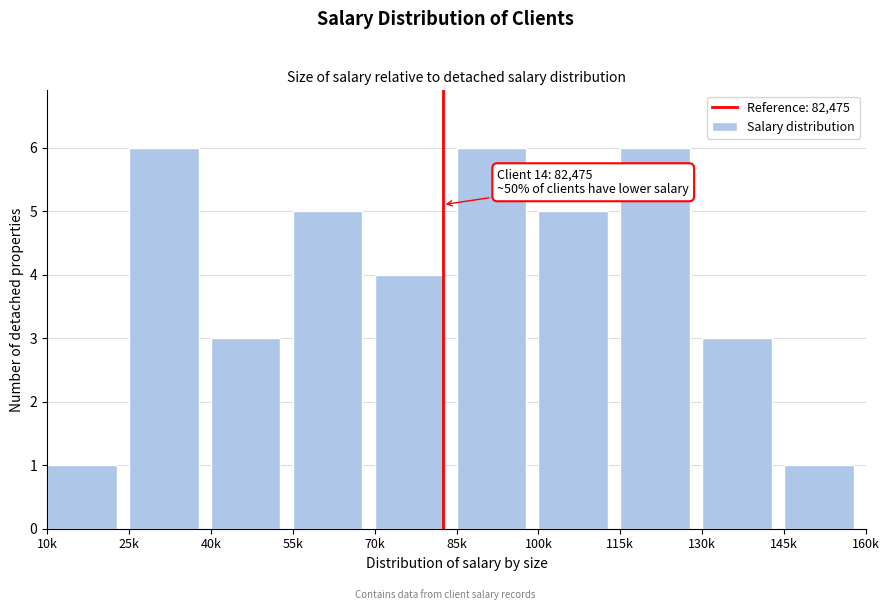

Reading left to right, transcribe all the data shown in this chart.

10k=1	25k=6	40k=3	55k=5	70k=4	85k=6	100k=5	115k=6	130k=3	145k=1